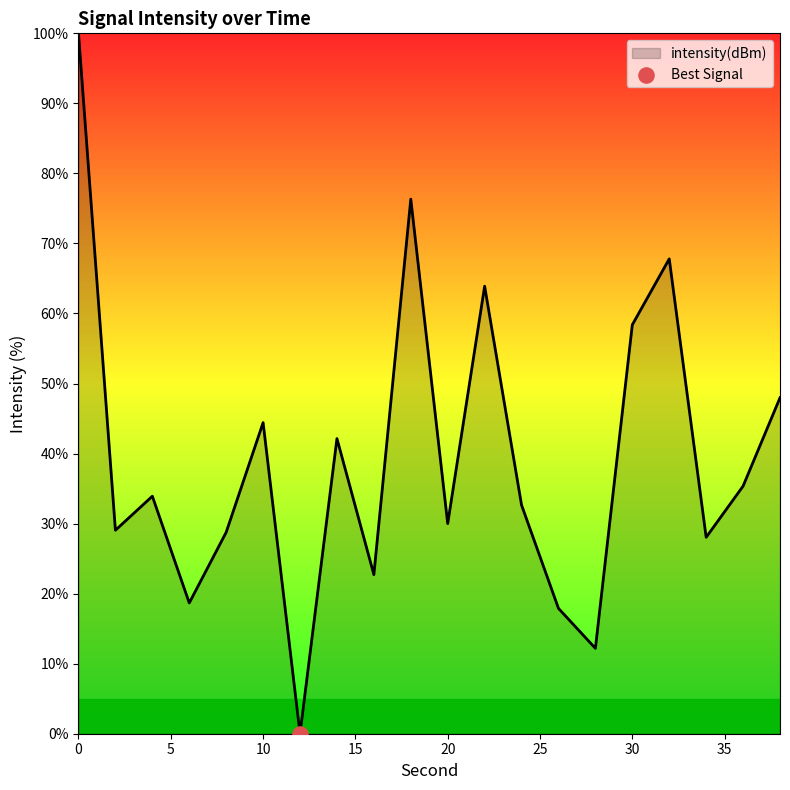

What is the maximum value shown in the chart?

100.0